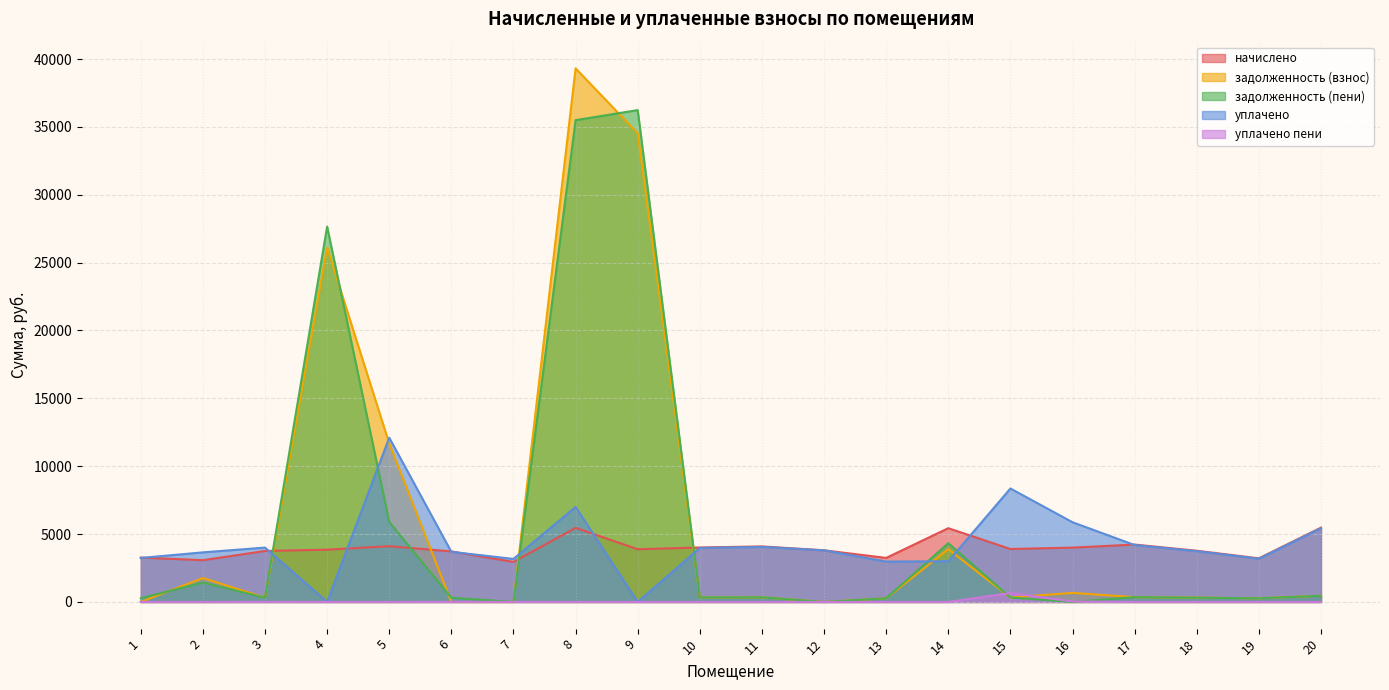

Is the value of задолженность (взнос) at 19 greater than the value of уплачено пени at 19?

Yes